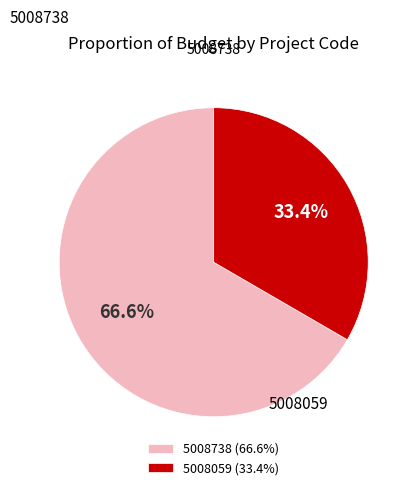

True or false: 5008738 accounts for 53% of the total.

False